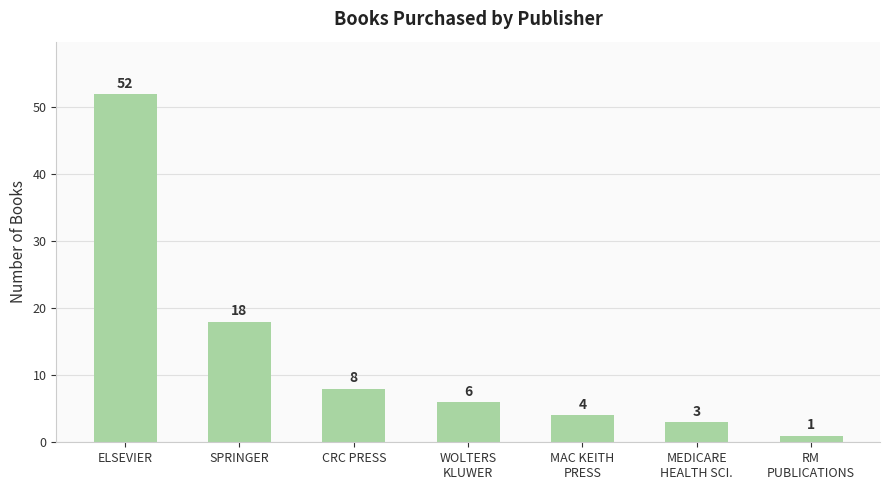

How many series are shown in this chart?

1